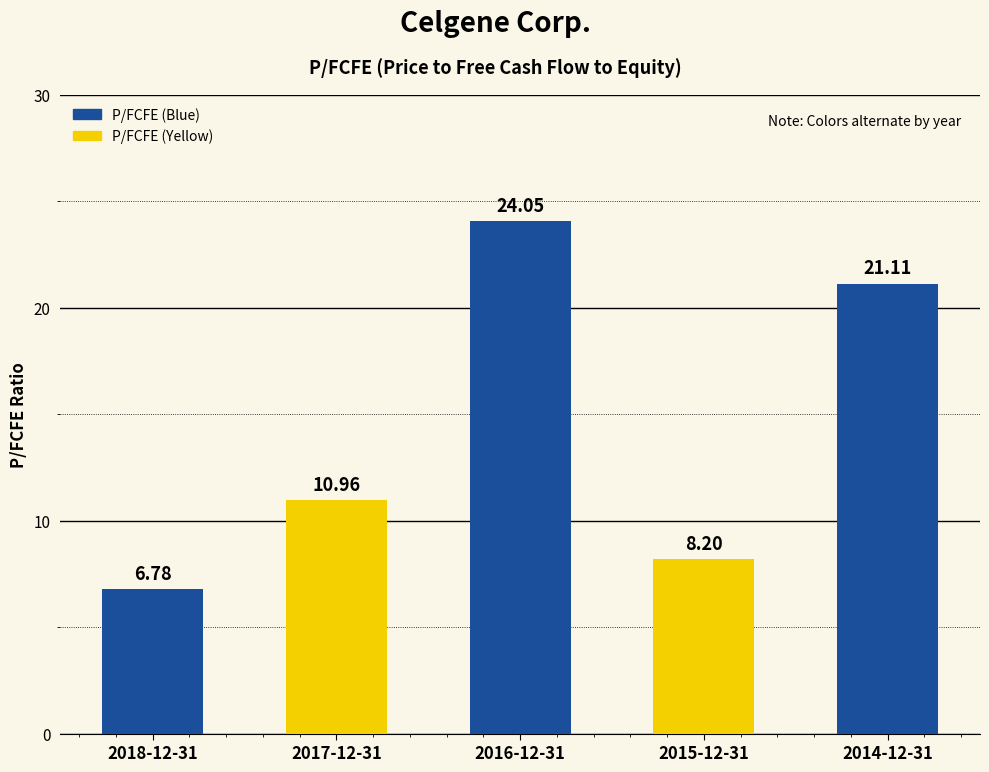

What is the difference between the maximum and minimum values?

17.3